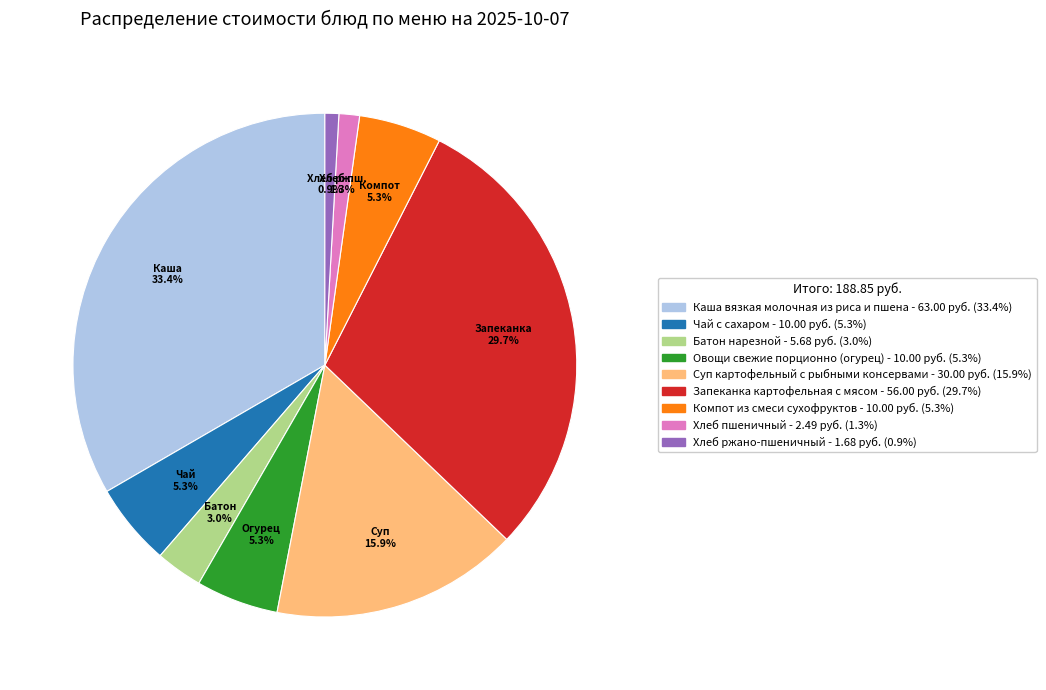

Which slice is the largest?

Каша вязкая молочная из риса и пшена